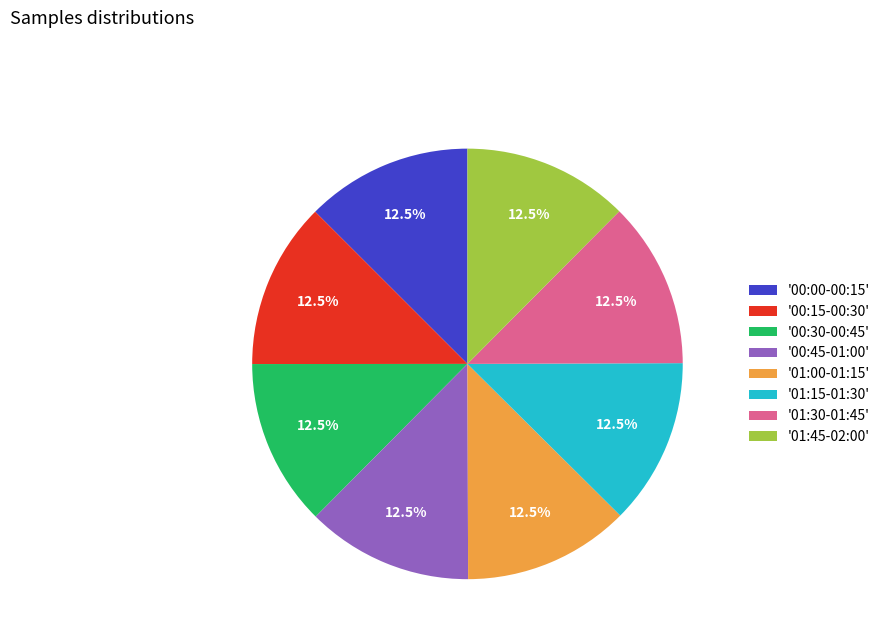

Approximately how many times larger is the value at '00:15-00:30' compared to '00:30-00:45'?

1.0